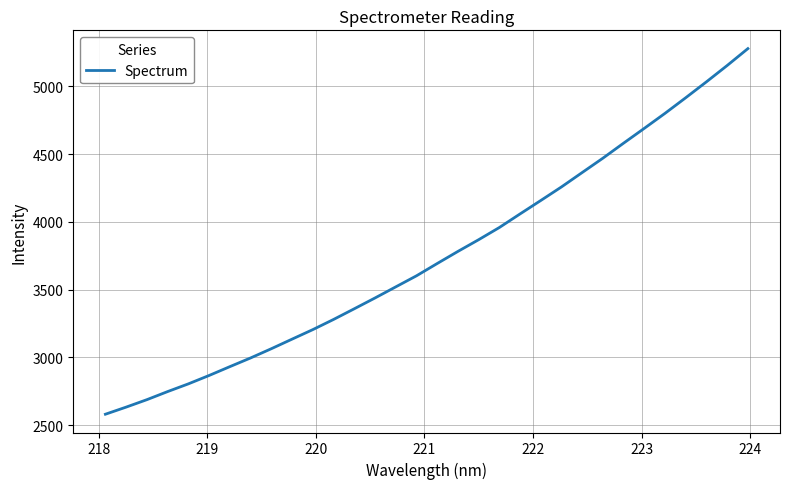

What is the sum of all values?

119921.8